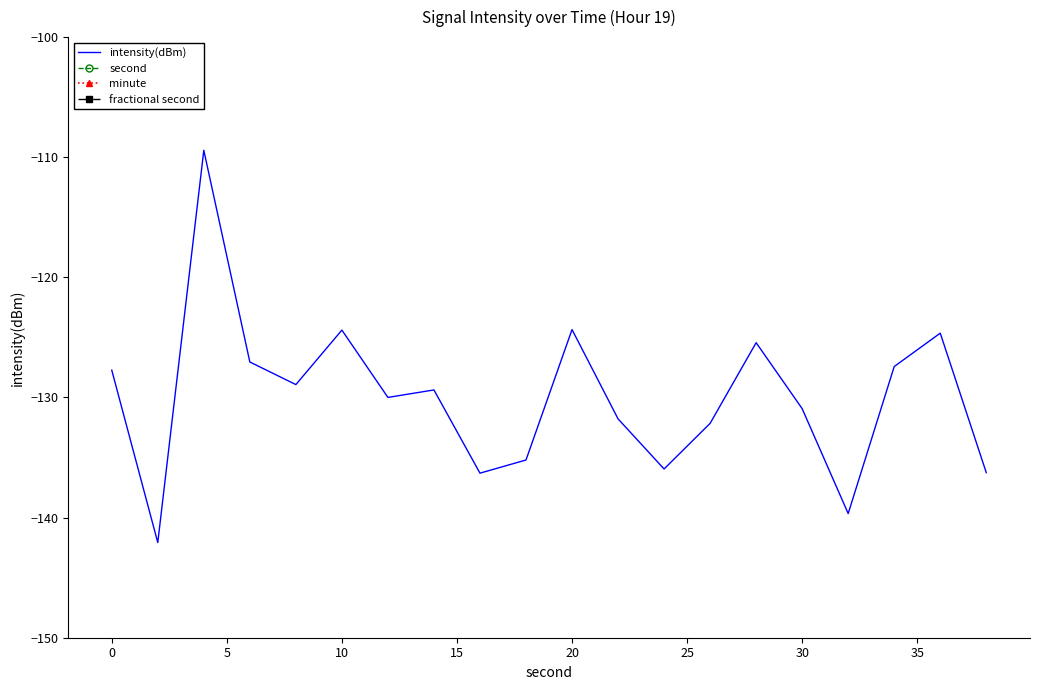

True or false: intensity(dBm) has a value of -124.3 at 20.

True